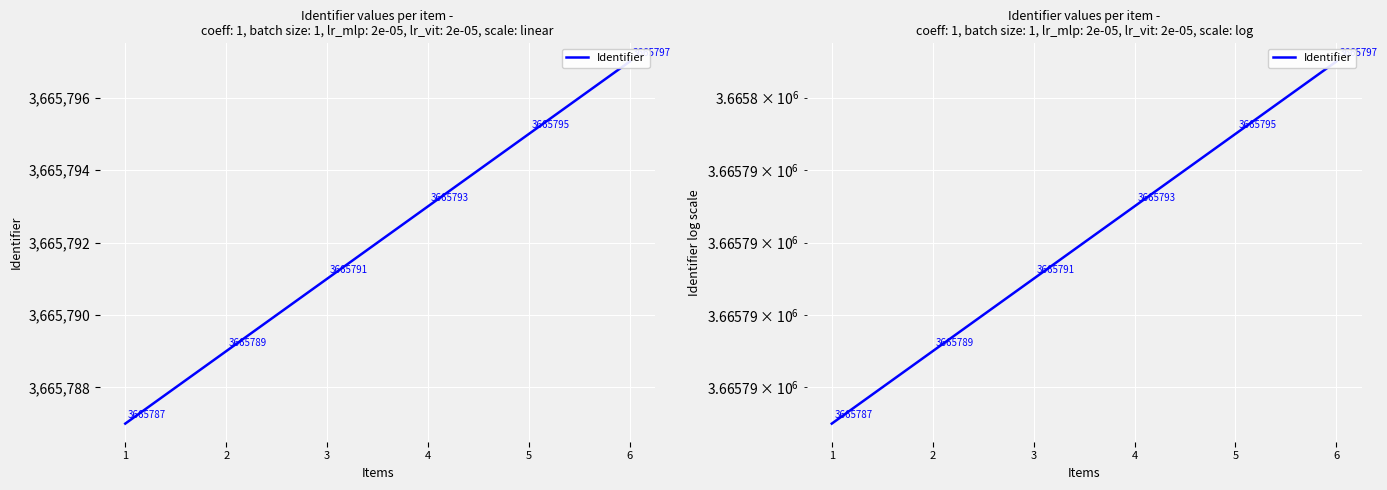

How many values are below 3665793?

3